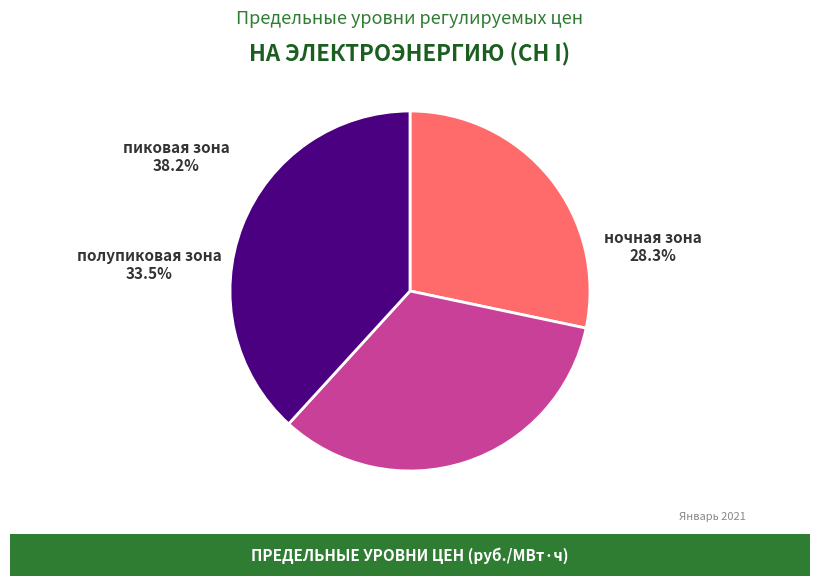

Approximately how many times larger is the value at полупиковая зона compared to ночная зона?

1.2